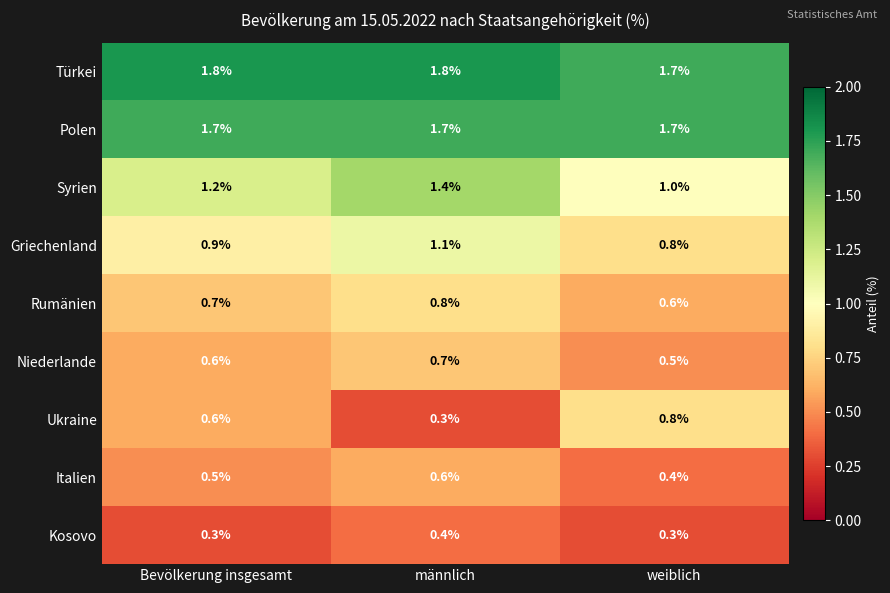

Reading left to right, transcribe all the data shown in this chart.

Türkei: Bevölkerung insgesamt=1.8	männlich=1.8	weiblich=1.7
Polen: Bevölkerung insgesamt=1.7	männlich=1.7	weiblich=1.7
Syrien: Bevölkerung insgesamt=1.2	männlich=1.4	weiblich=1.0
Griechenland: Bevölkerung insgesamt=0.9	männlich=1.1	weiblich=0.8
Rumänien: Bevölkerung insgesamt=0.7	männlich=0.8	weiblich=0.6
Niederlande: Bevölkerung insgesamt=0.6	männlich=0.7	weiblich=0.5
Ukraine: Bevölkerung insgesamt=0.6	männlich=0.3	weiblich=0.8
Italien: Bevölkerung insgesamt=0.5	männlich=0.6	weiblich=0.4
Kosovo: Bevölkerung insgesamt=0.3	männlich=0.4	weiblich=0.3